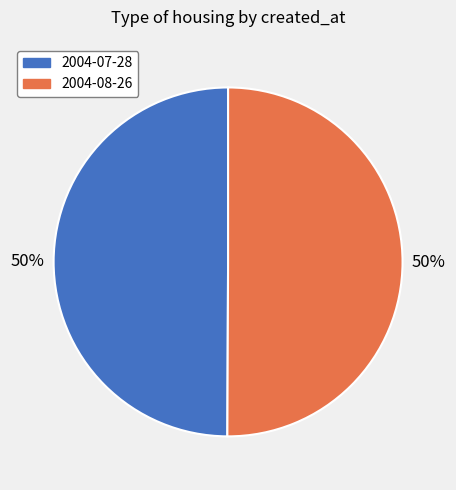

To the nearest percent, what portion does 2004-08-26 represent?

50%